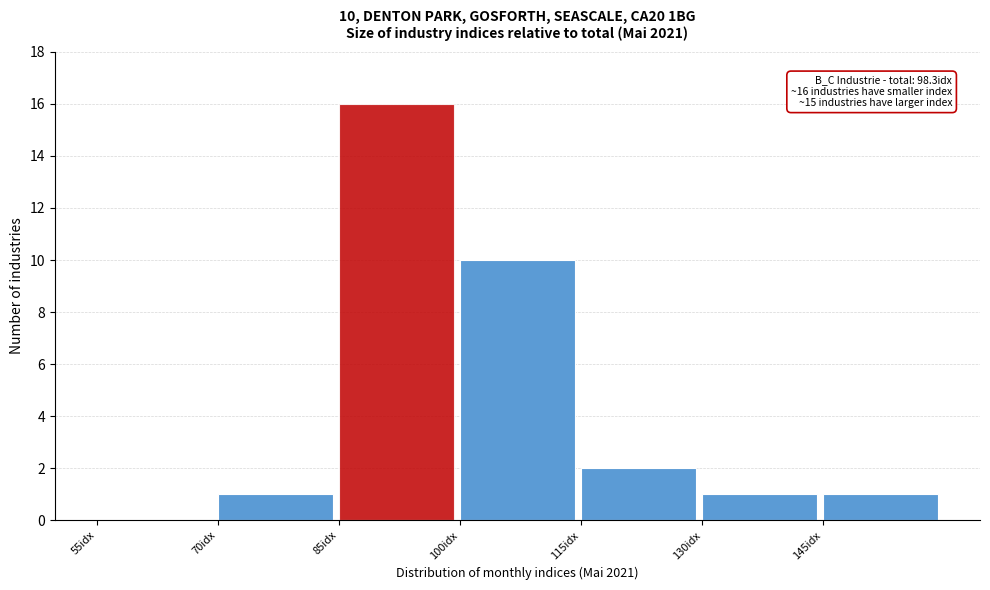

Over which range of the x-axis is the bar tallest?

85 to 100